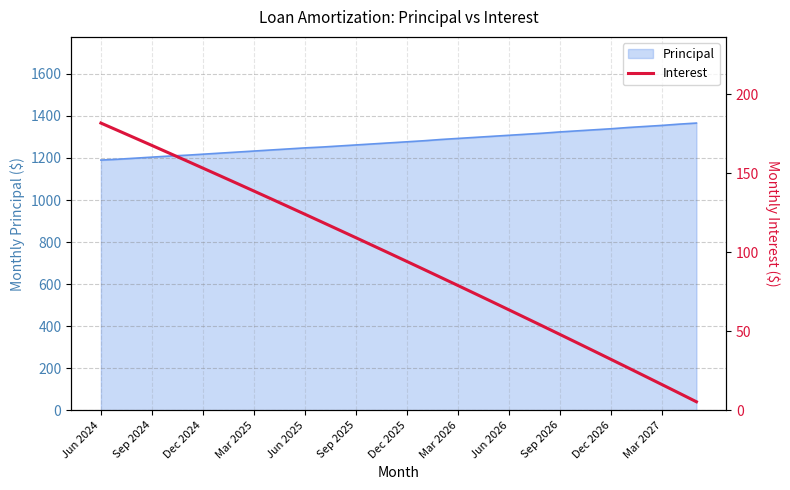

What is the average value?

95.6